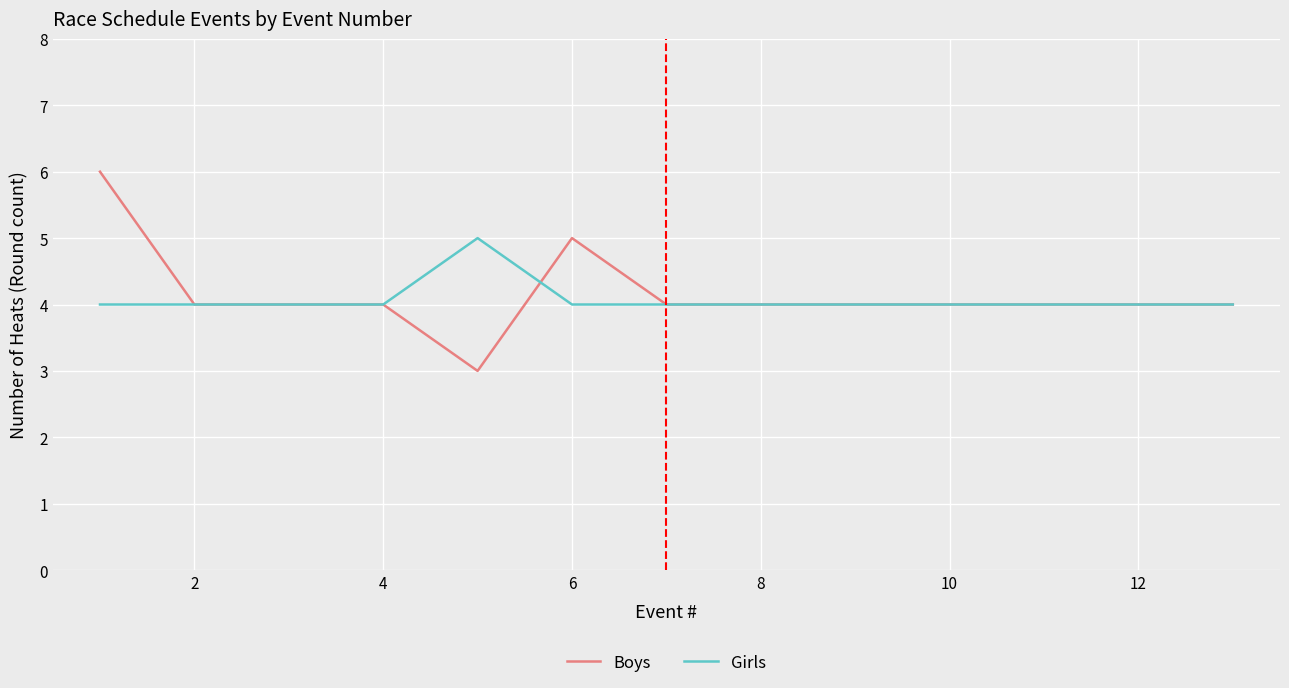

Which series has the largest range (max minus min)?

Boys